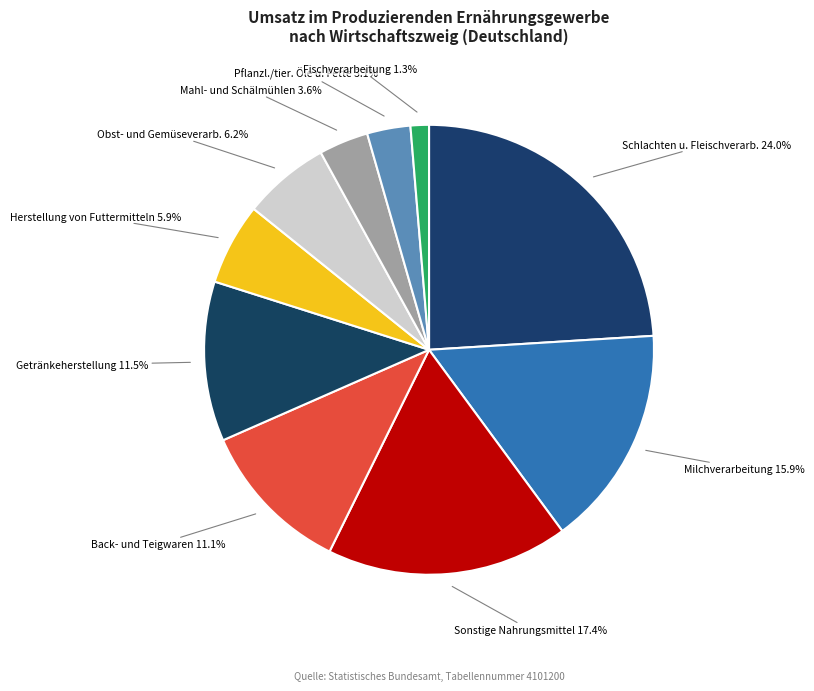

Count the number of slices in the pie.

10